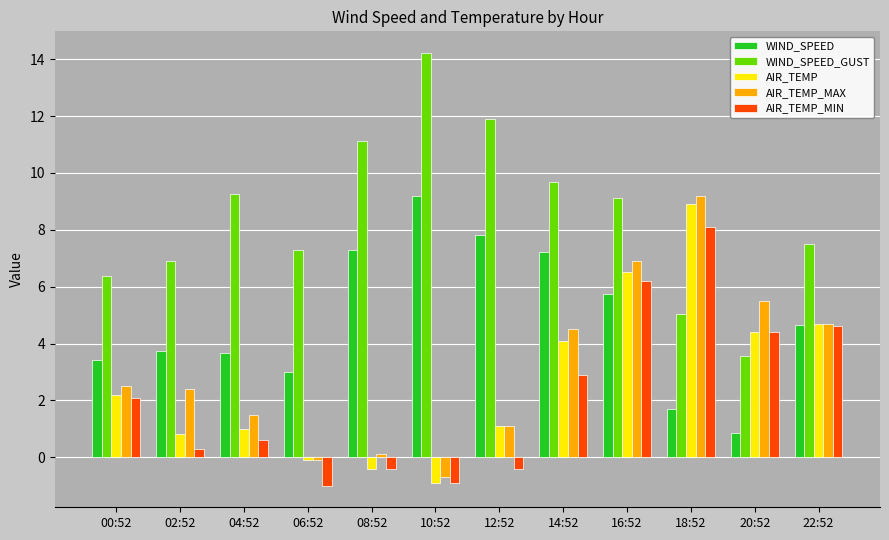

How many values in AIR_TEMP_MAX are above zero?

10